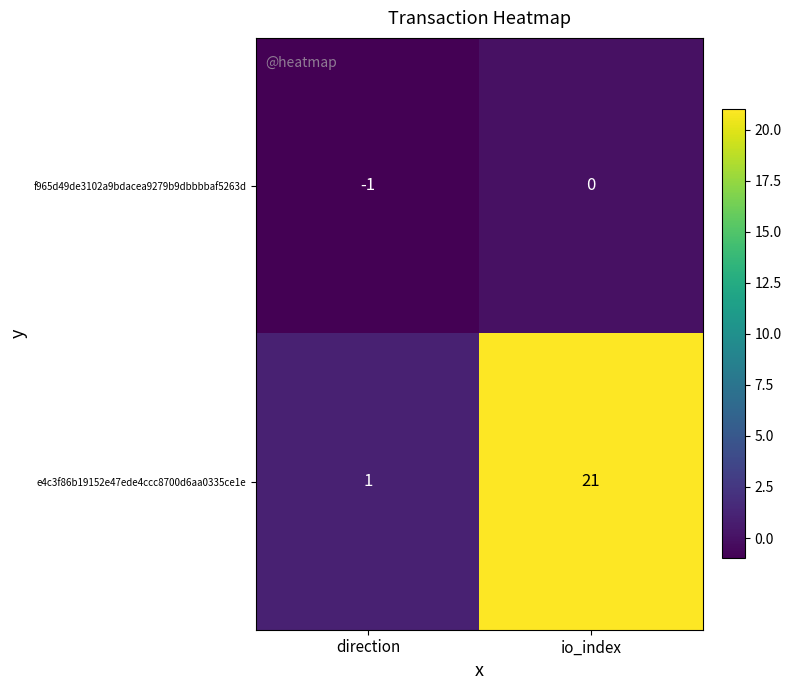

What is the spread (max minus min) of values at io_index?

21